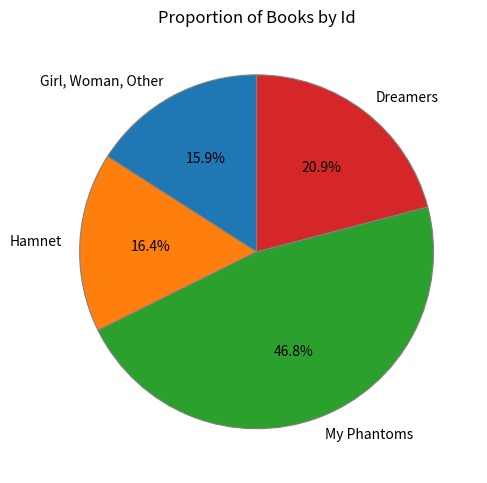

Which slice is the largest?

My Phantoms